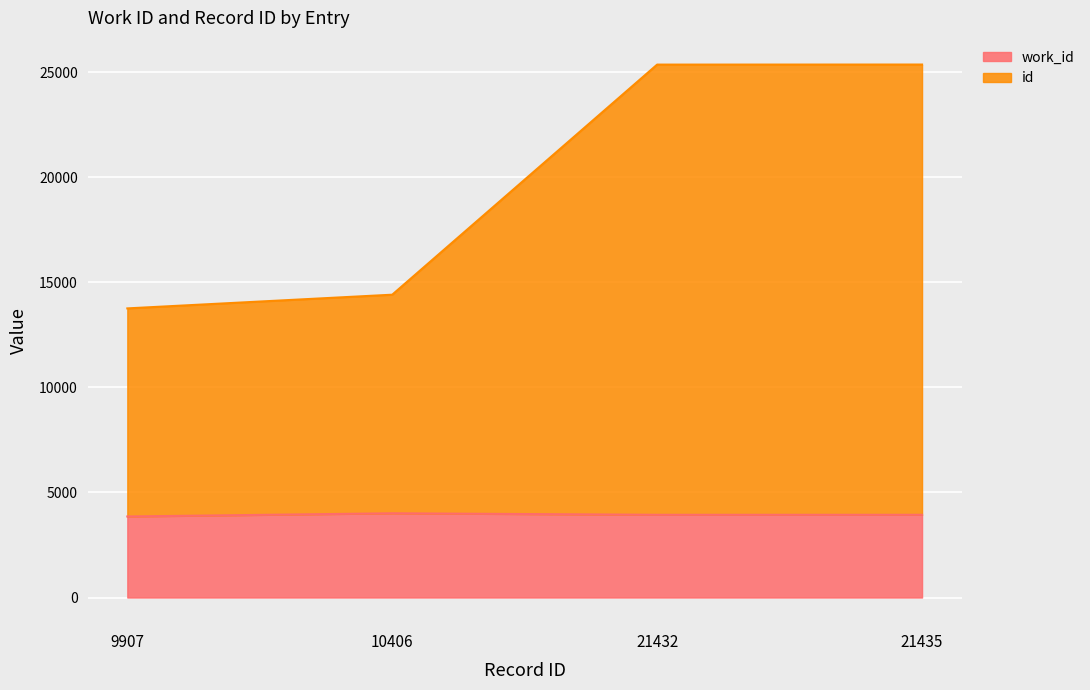

How many categories are shown in the chart?

4